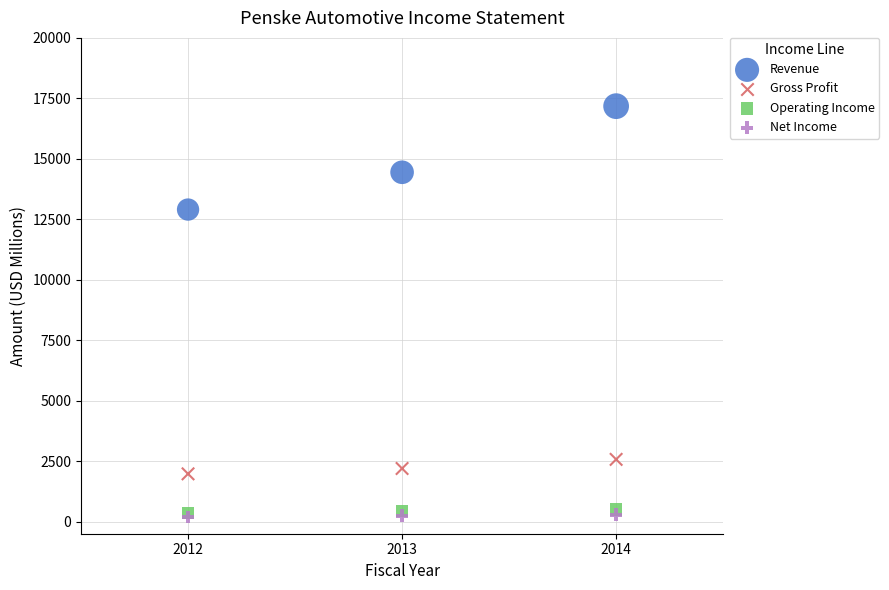

Which series reaches the maximum Y coordinate?

Revenue